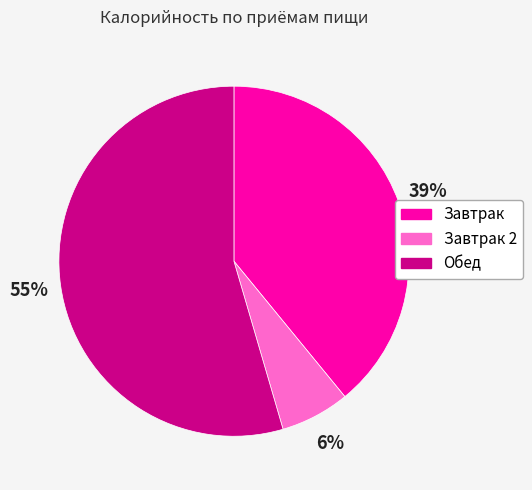

Does any single category account for the majority?

Yes